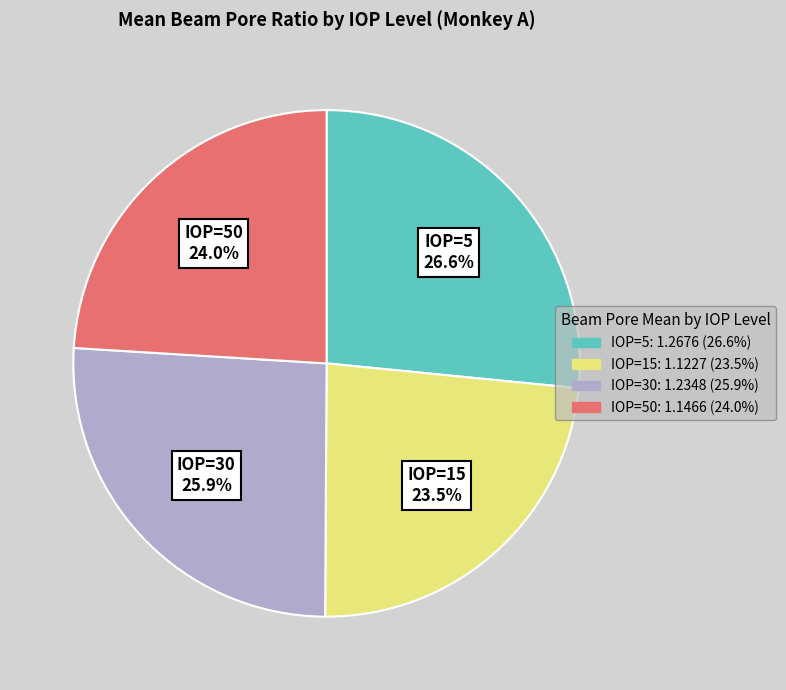

To the nearest percent, what is the difference between the largest and smallest slice percentages?

3%